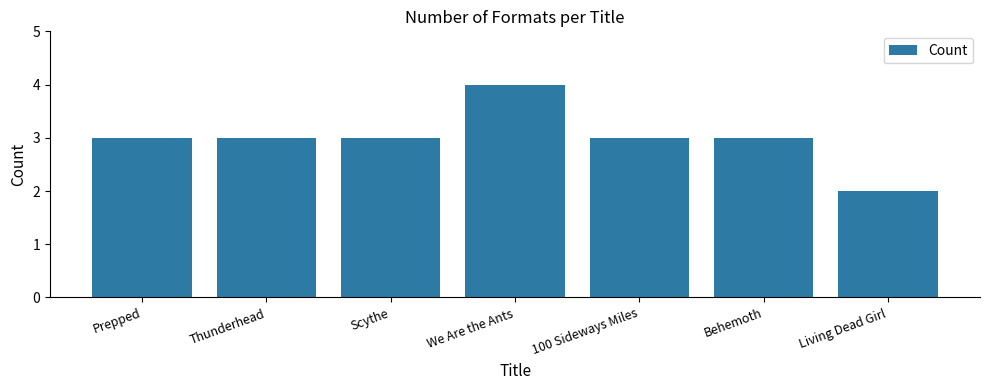

What is the smallest value displayed?

2